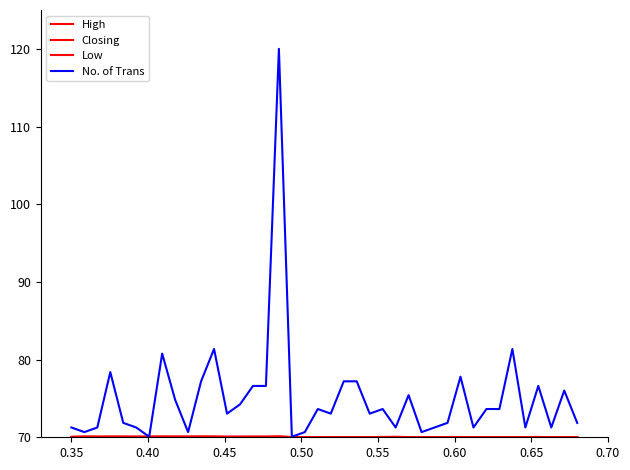

What is the minimum value for High?

70.0